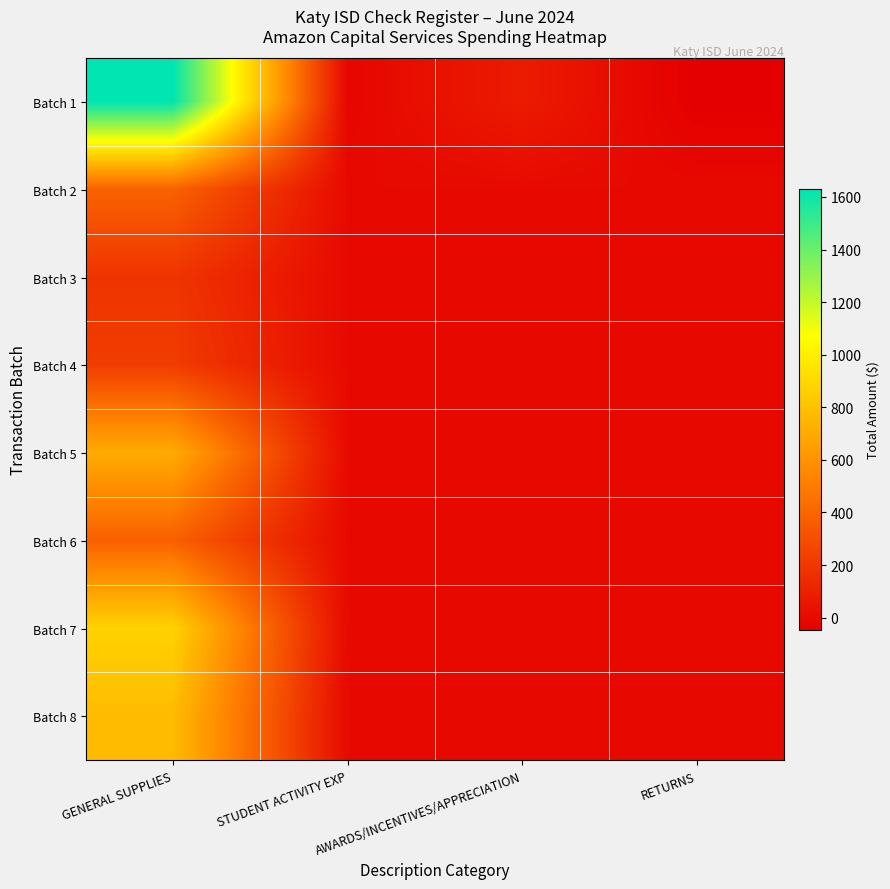

What is the greatest value displayed?

1631.0